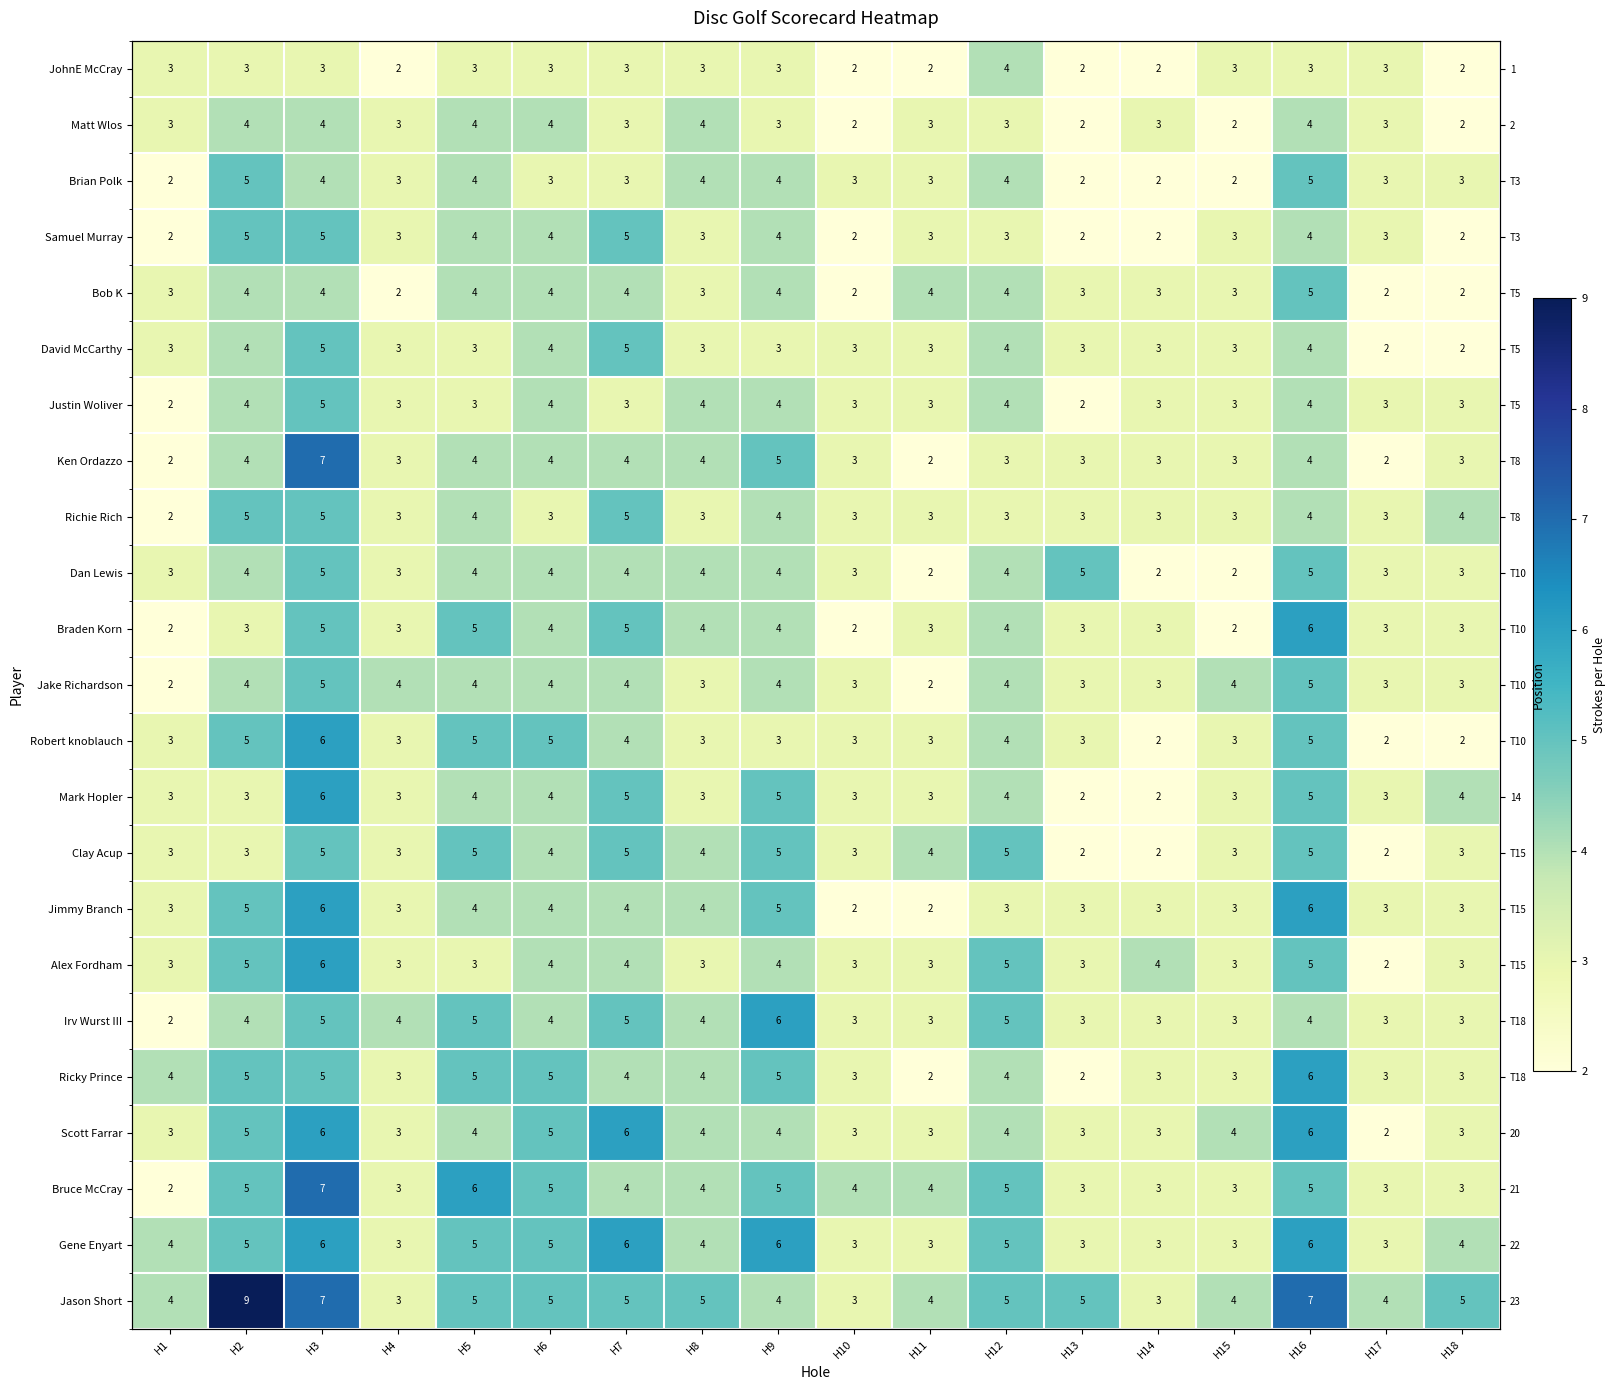

What is the sum of the Gene Enyart values at H12 and H7?

11